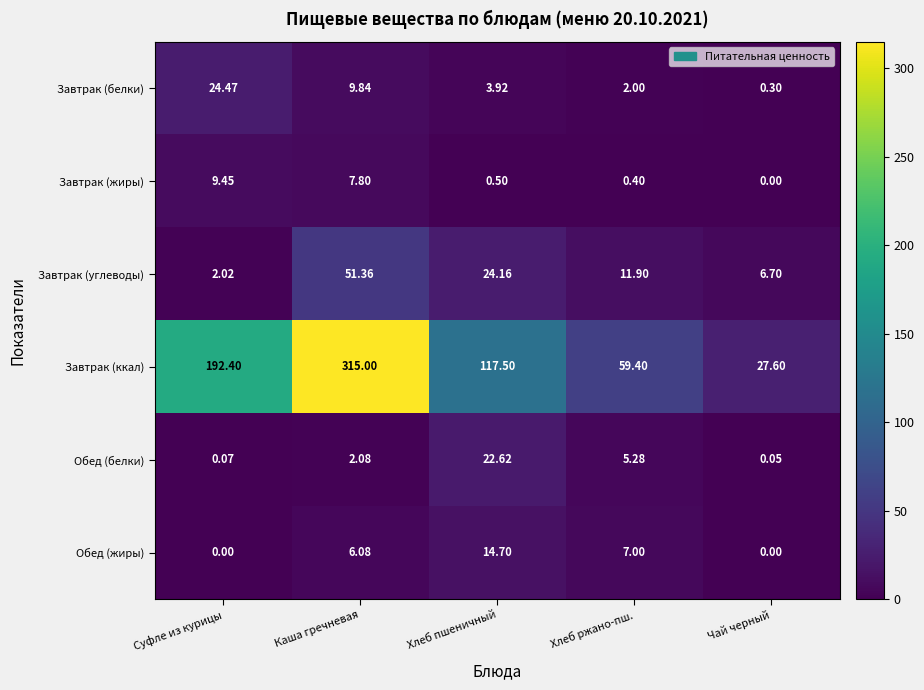

Which series has the widest spread of values?

Завтрак (ккал)